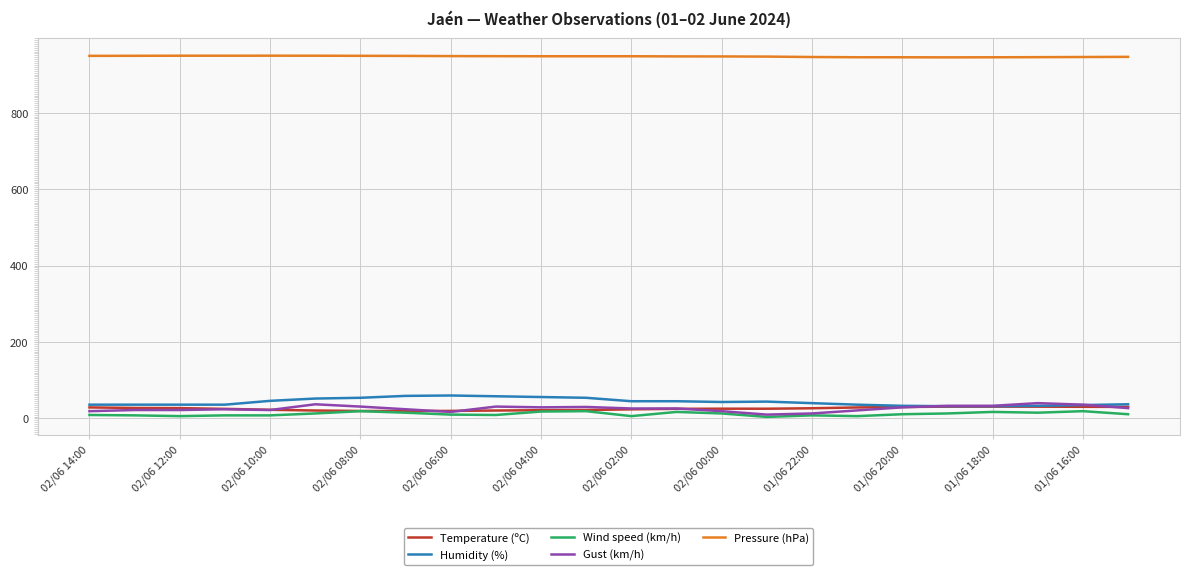

Which series has the largest total across all categories?

Pressure (hPa)